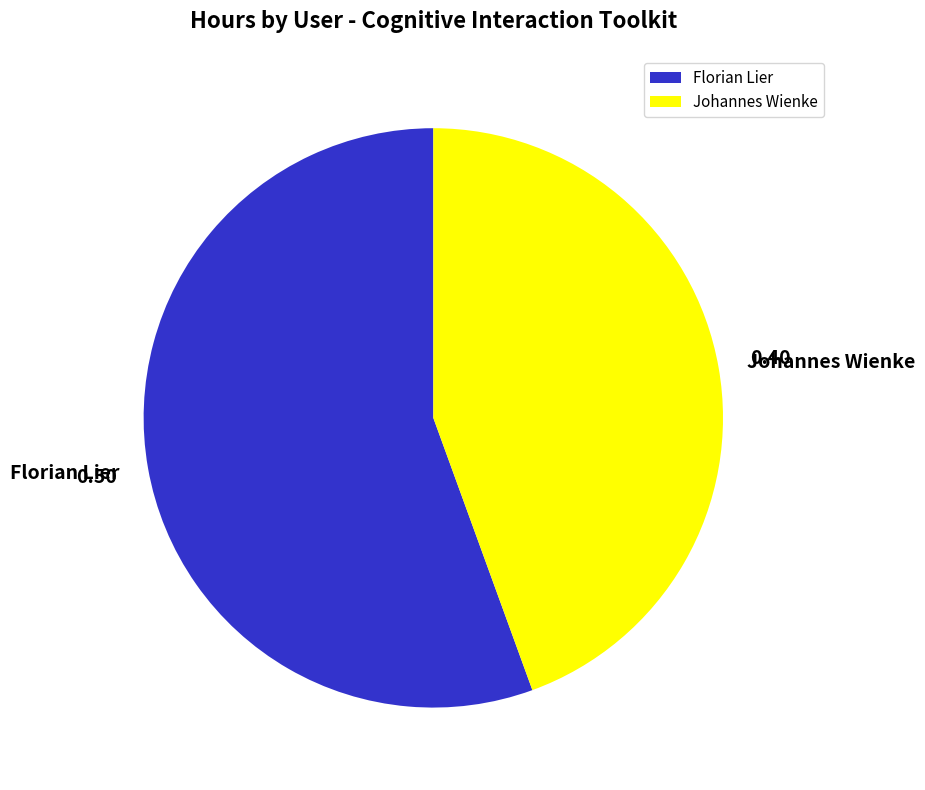

Which slice represents more than half of the pie?

Florian Lier